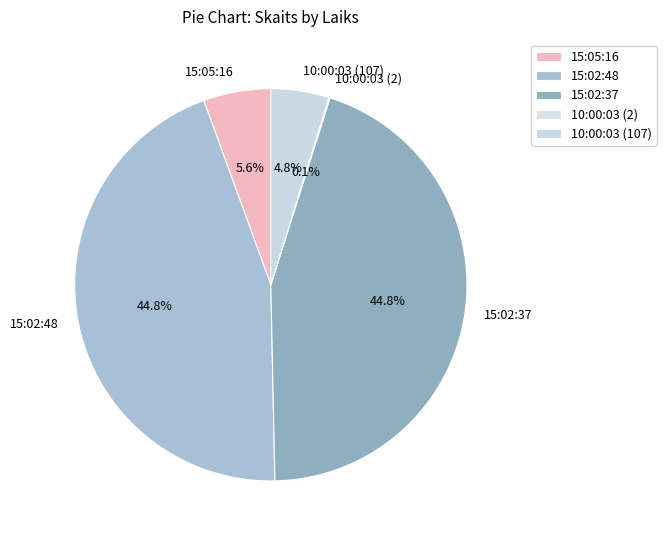

What portion of the pie excludes 15:02:48?

55.2%